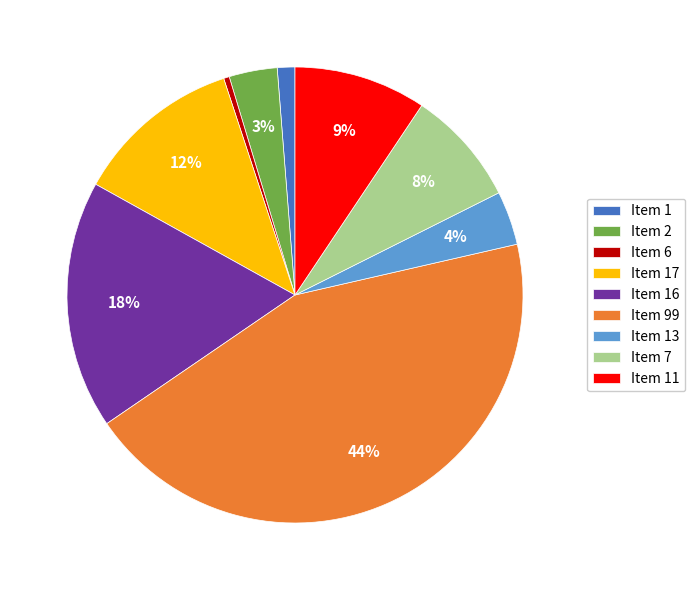

To the nearest percent, what percentage of the pie is Item 99?

44%